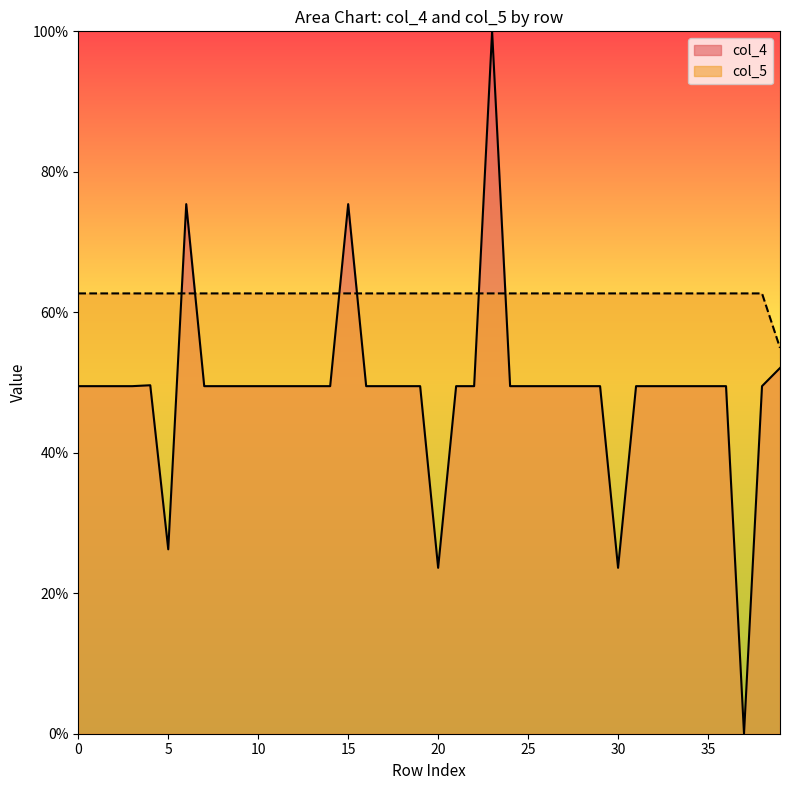

Which series has the largest total across all categories?

col_5